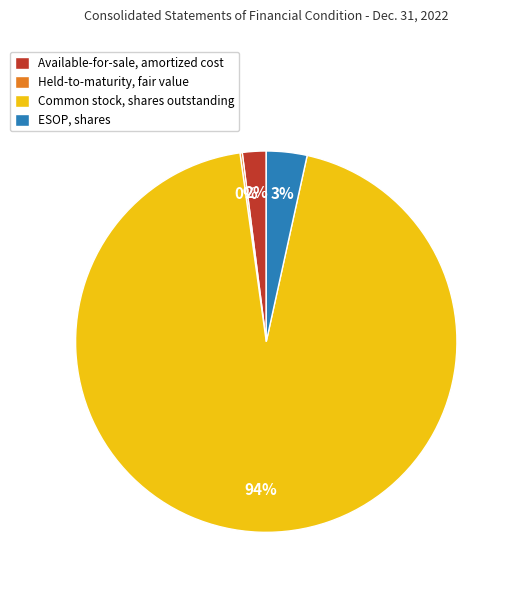

Does any single category account for the majority?

Yes